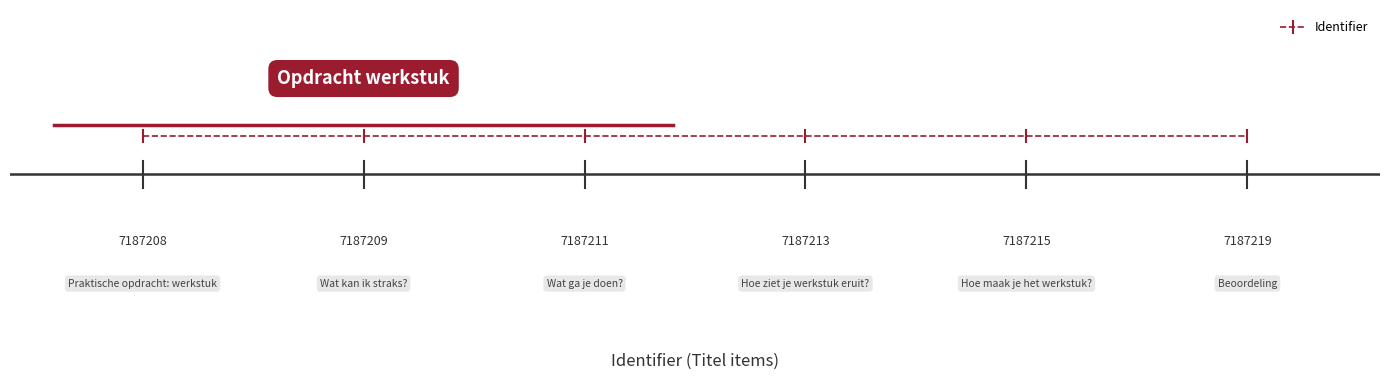

Count the values in the range 0 to 1.

6